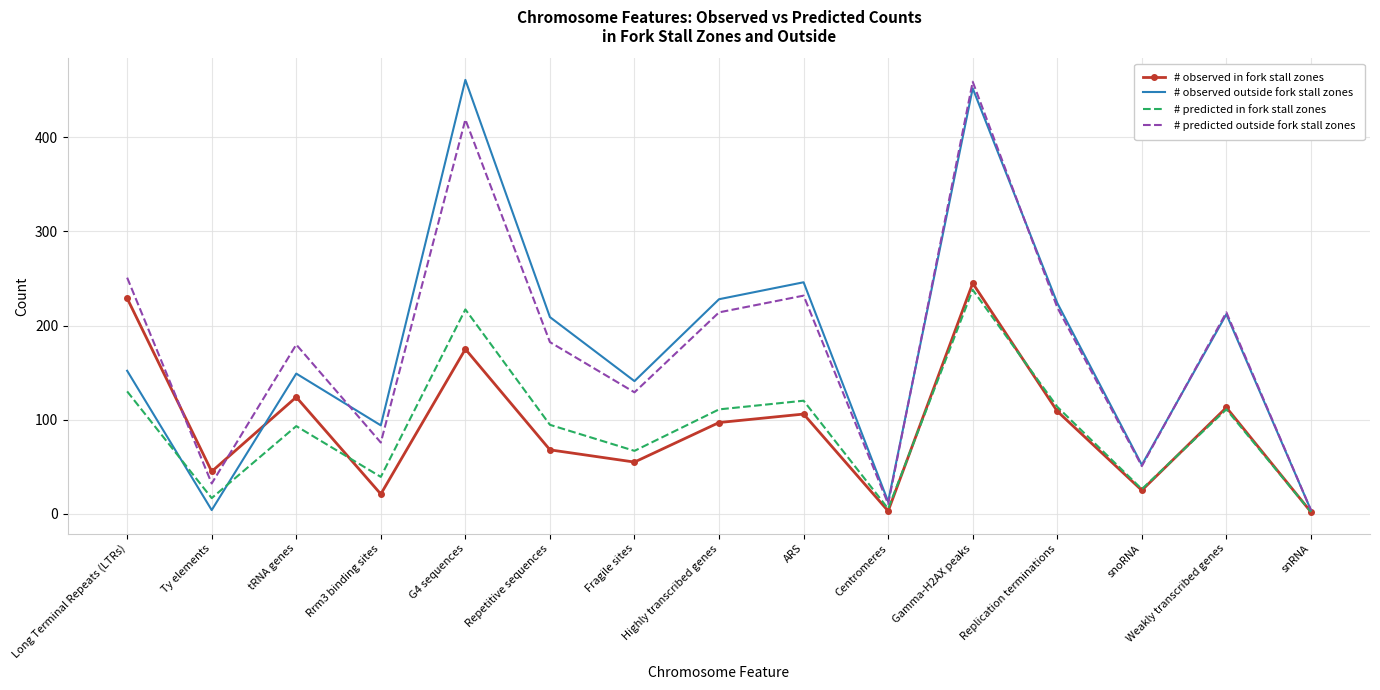

What is the total value across all series at snoRNA?

154.0